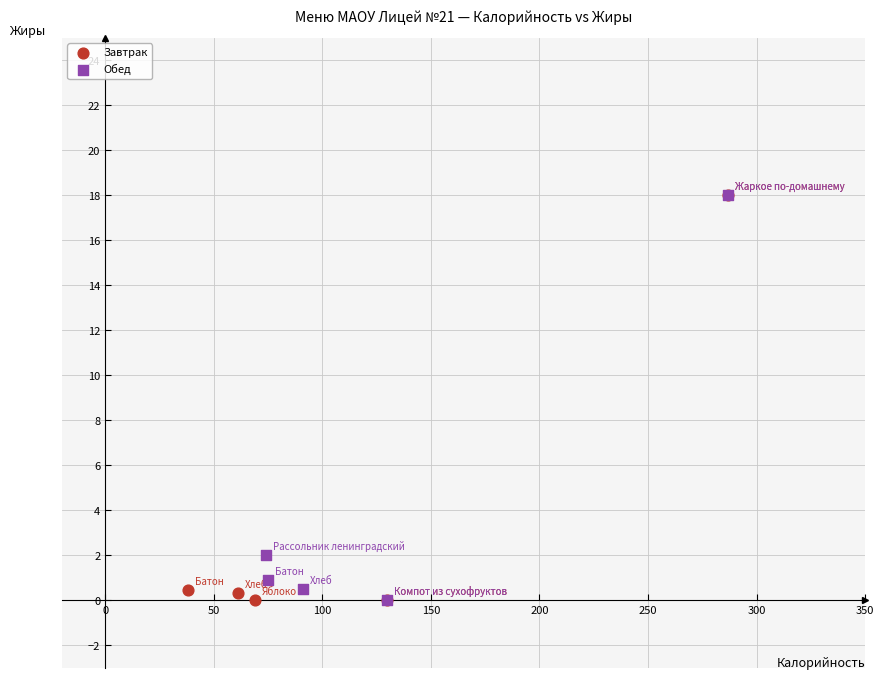

What are all the series names shown in the legend?

Завтрак, Обед